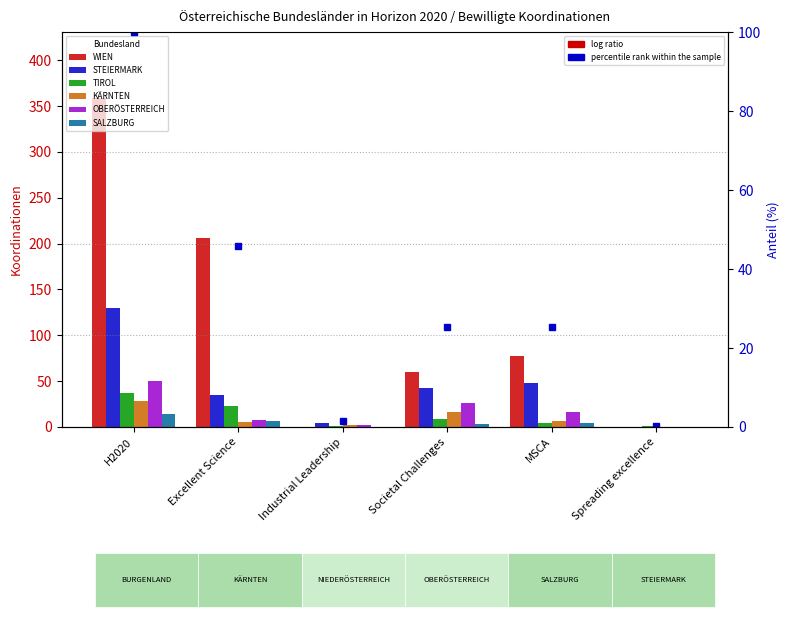

What is the total value across all series at H2020?

618